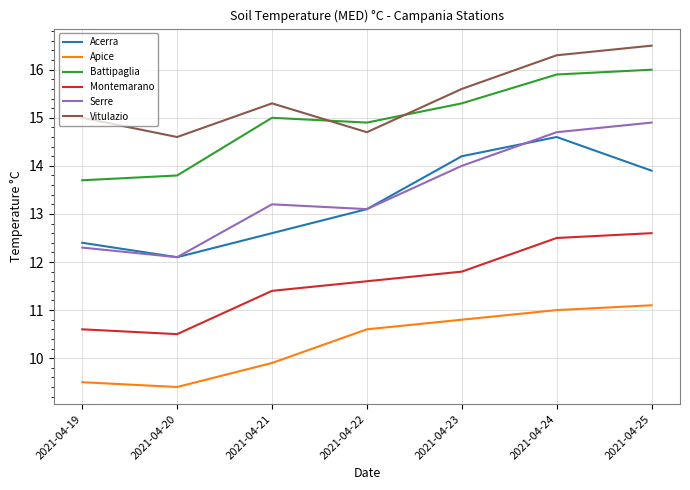

What is the approximate value of Vitulazio at 2021-04-20?

14.6